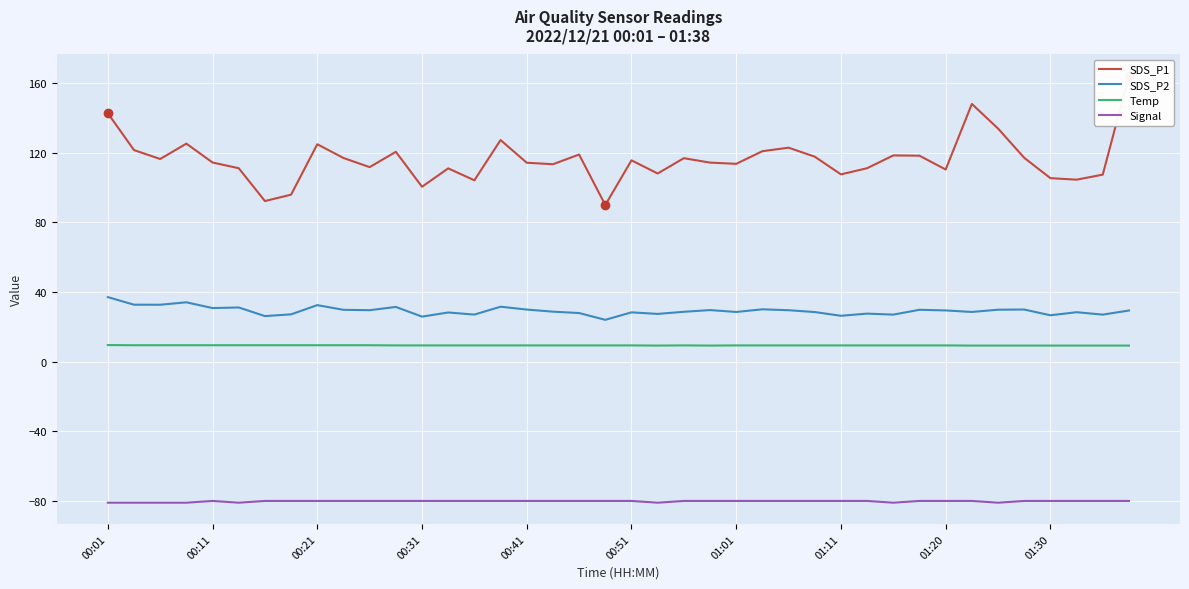

Which series has the widest spread of values?

SDS_P1